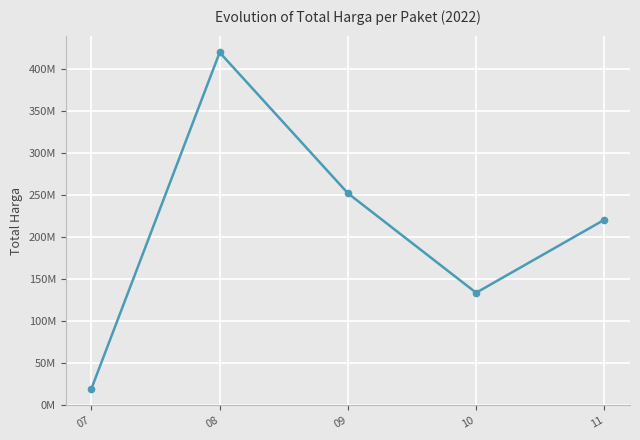

What is the ratio of the value at 07 to the value at 10?

0.1